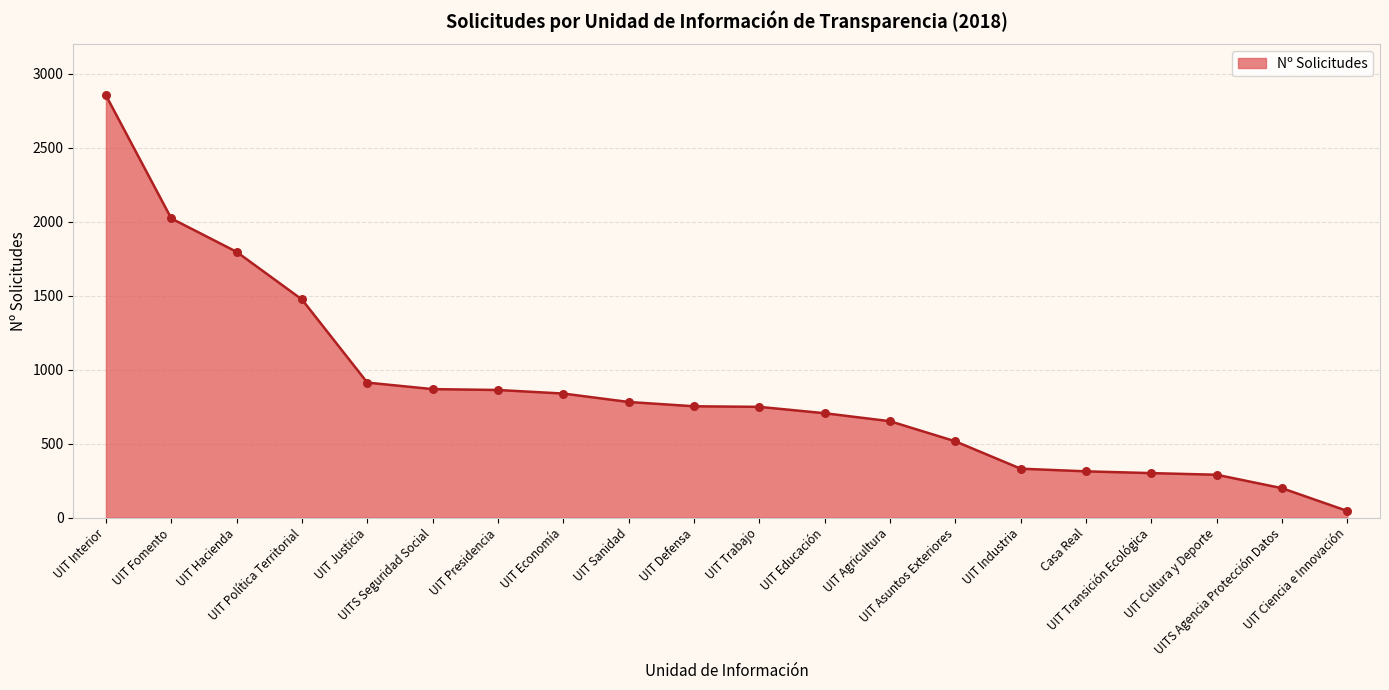

What is the change in value from UITS Seguridad Social to UIT Agricultura?

-217